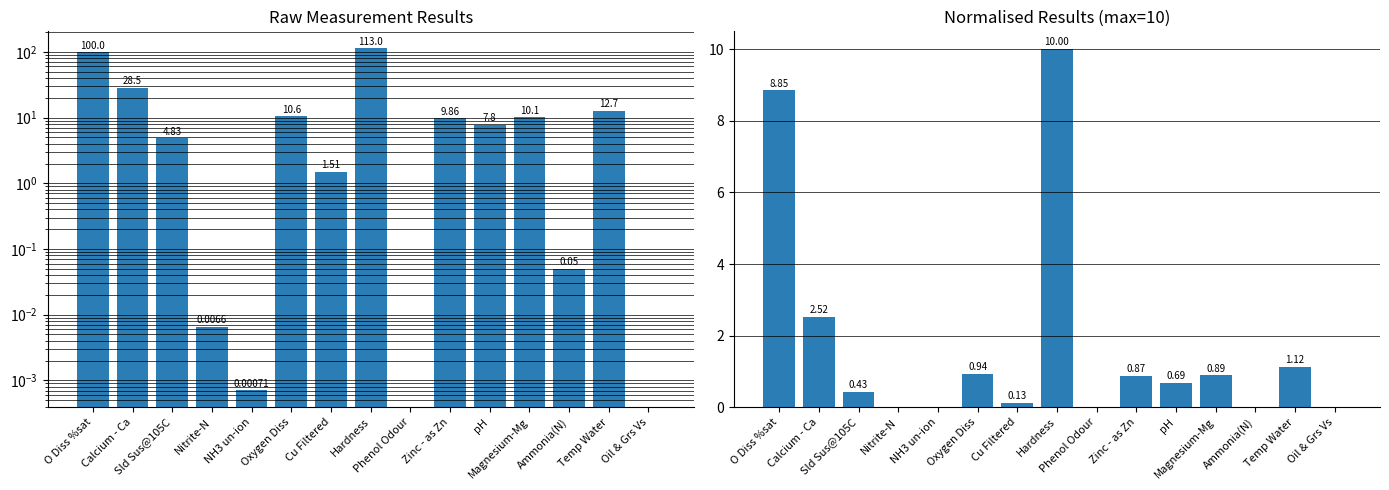

What is the spread (max minus min) of values at Calcium - Ca?

26.0